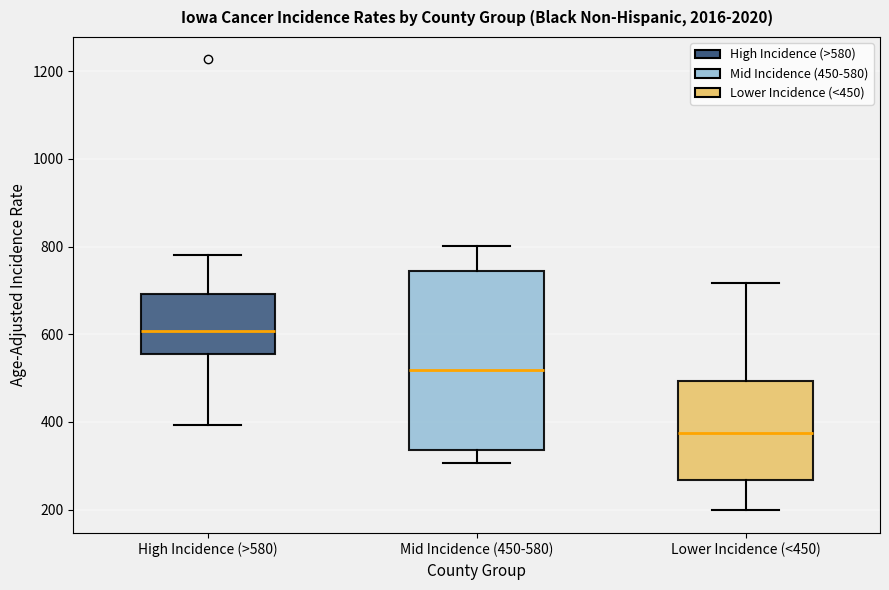

Reading left to right, read every box against the y-axis: the position of its median line, the range the box covers, and the ends of its whiskers. The values are not printed on the chart, so give them approximately, as read against the axis.

High Incidence (>580): median 600, box 560 to 700, whiskers 400 to 780
Mid Incidence (450-580): median 520, box 340 to 740, whiskers 300 to 800
Lower Incidence (<450): median 380, box 260 to 500, whiskers 200 to 720